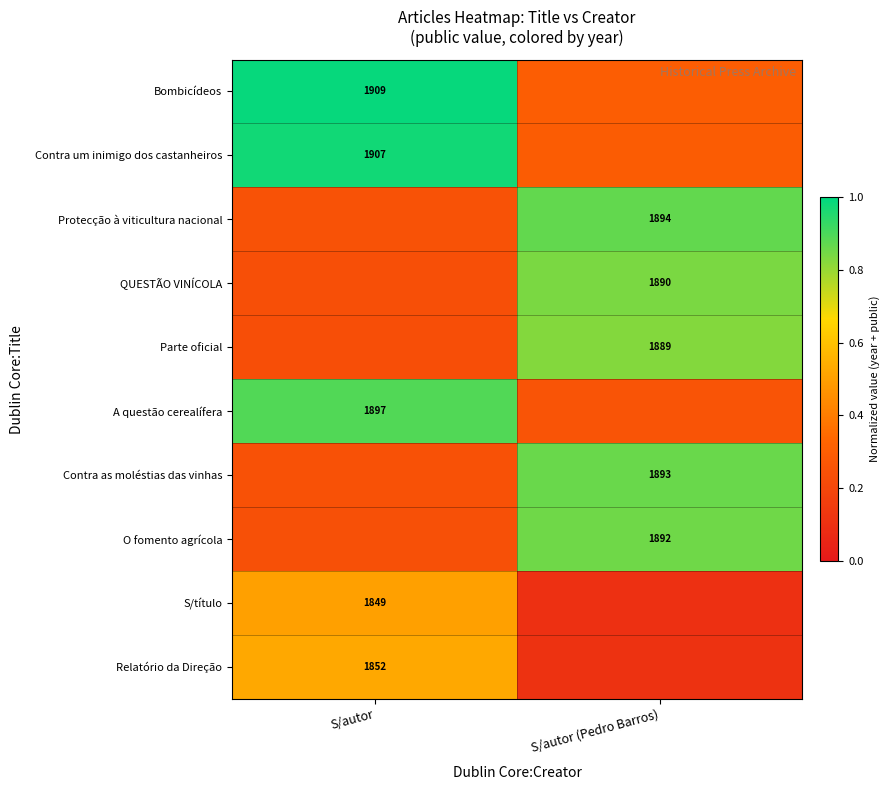

Which has a higher value, S/autor or S/autor (Pedro Barros)?

S/autor